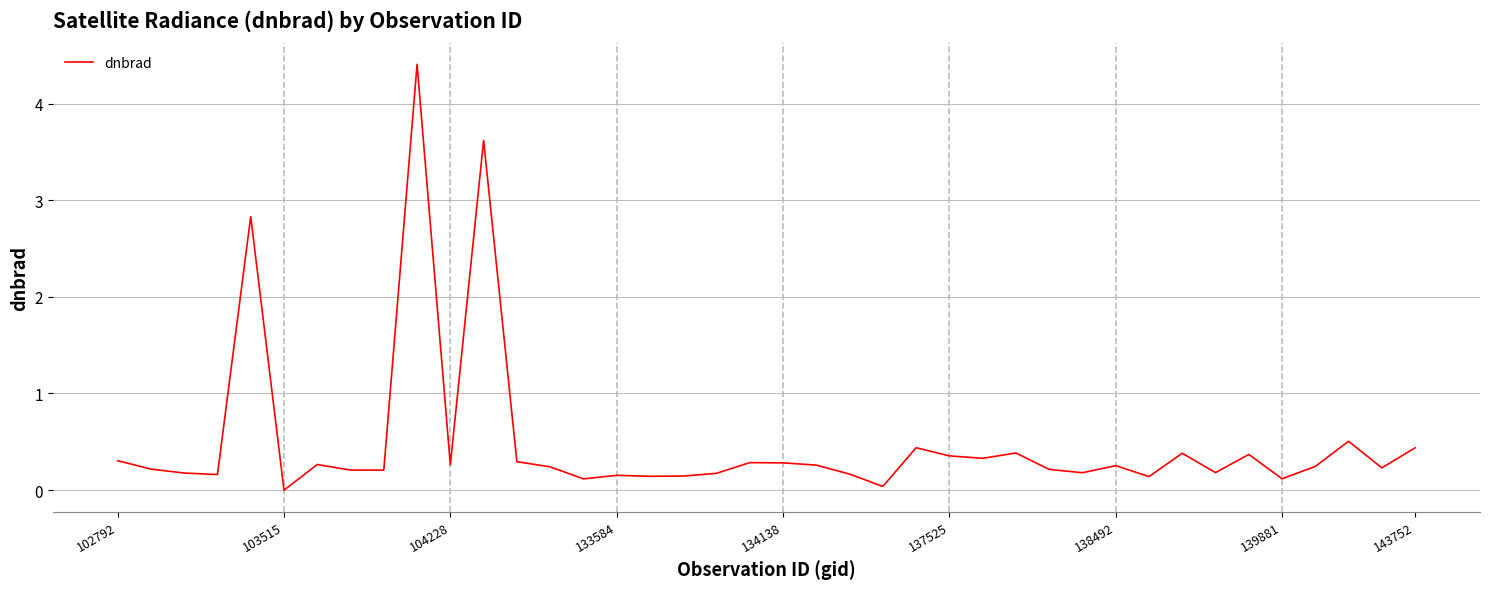

How many lines are shown in the chart?

1